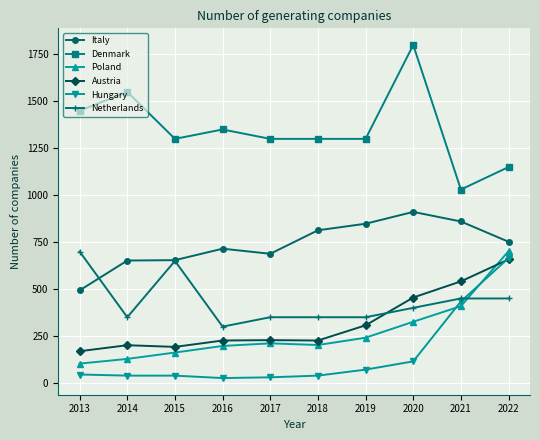

Where does the Denmark series first go above 1300?

2013